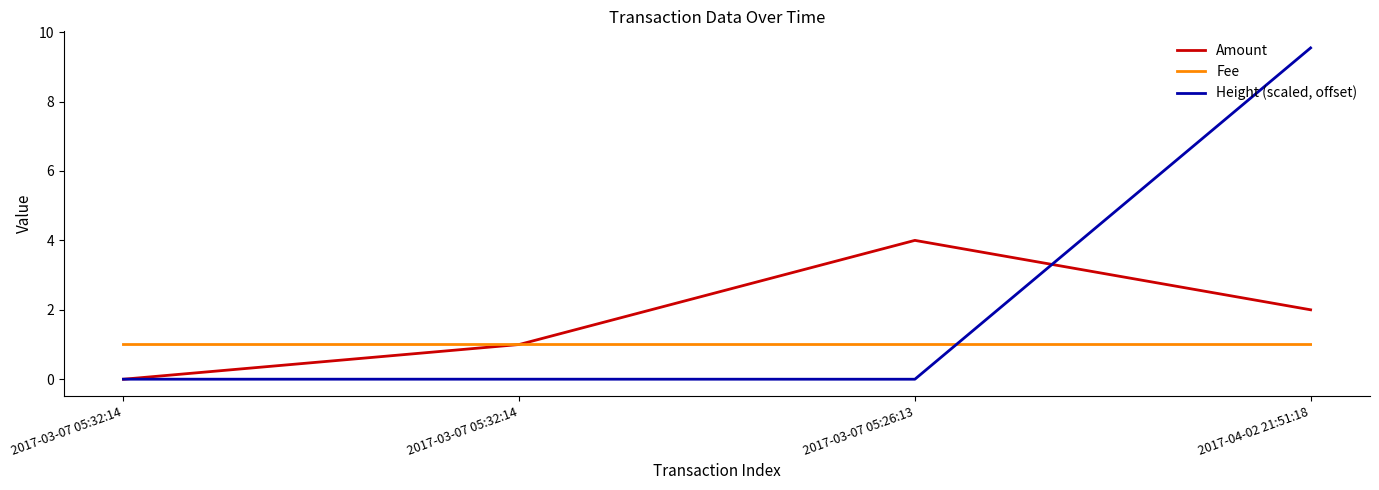

Is the value of Fee at 2017-03-07 05:32:14 greater than the value of Amount at 2017-03-07 05:26:13?

No